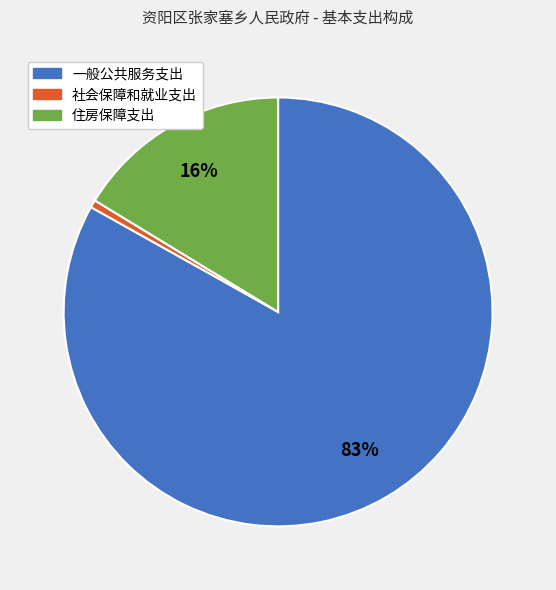

Is it true that 社会保障和就业支出 is 11% of the pie?

False